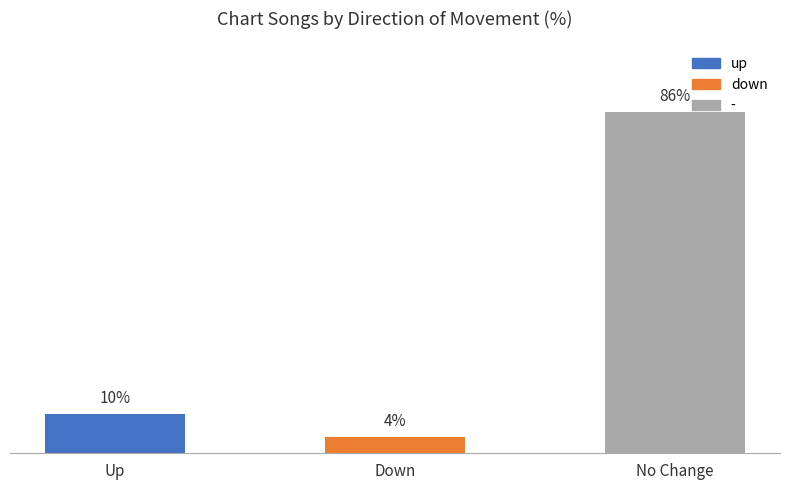

Which has a higher value, No Change or Down?

No Change